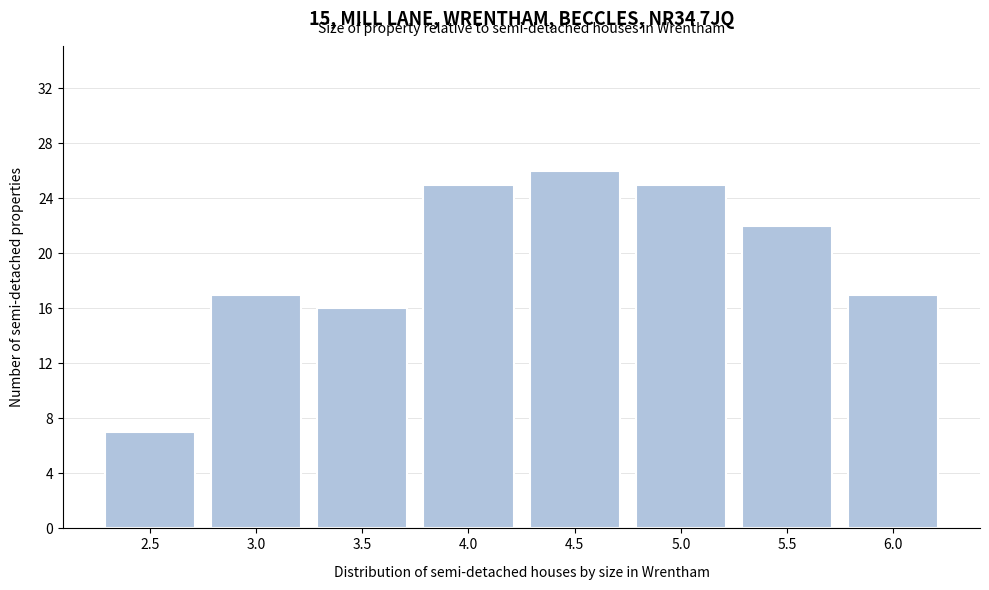

Reading left to right, list all the values displayed in this chart.

7	17	16	25	26	25	22	17